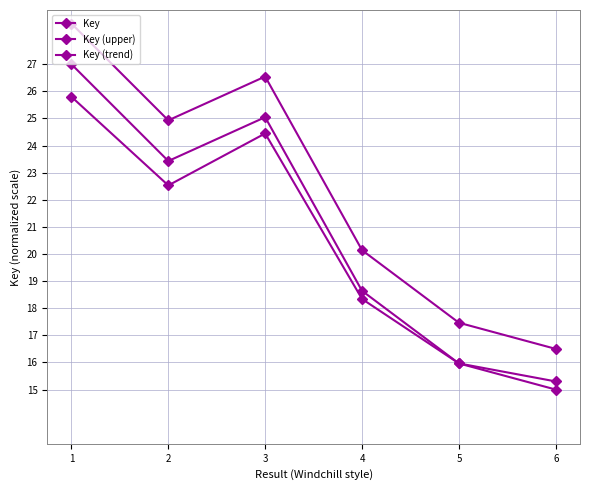

Is this an area chart (filled region under the line)?

No